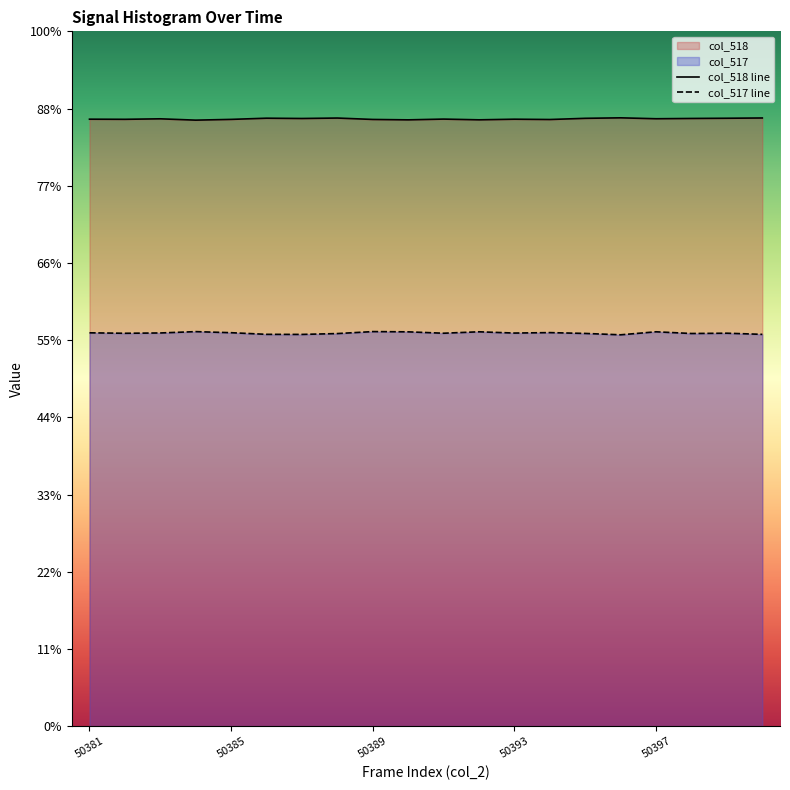

True or false: col_518 line has a value of 39310 at 50381.

True